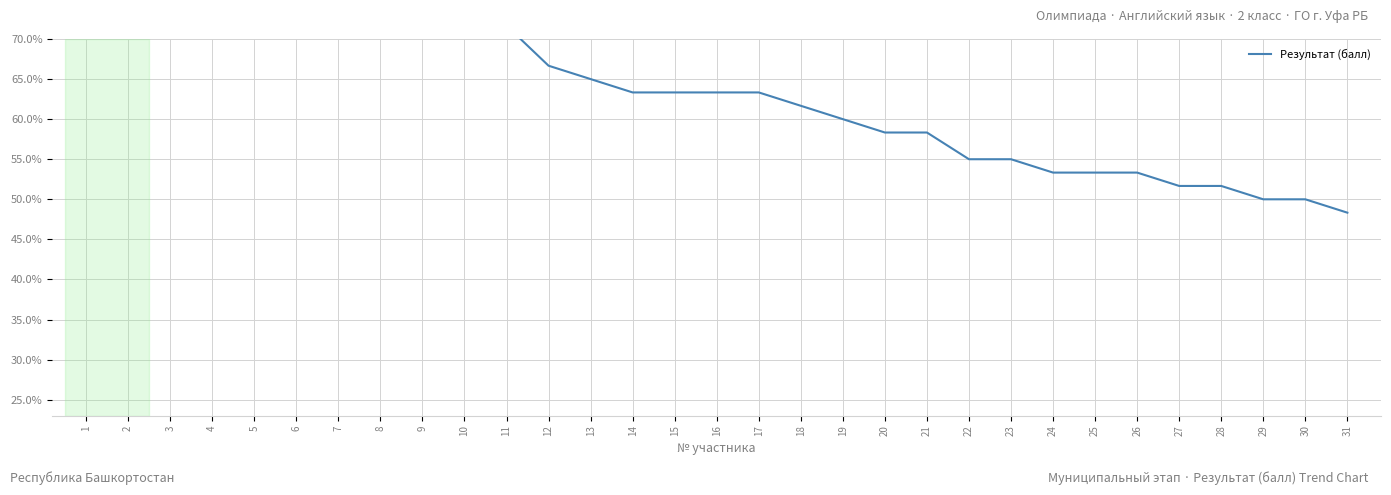

Which has a higher value, 9 or 22?

9